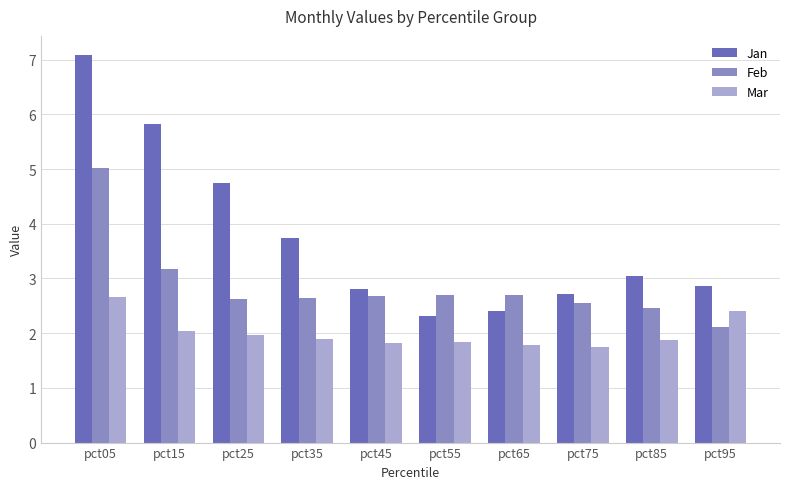

What is the lowest value of the Mar series?

1.7